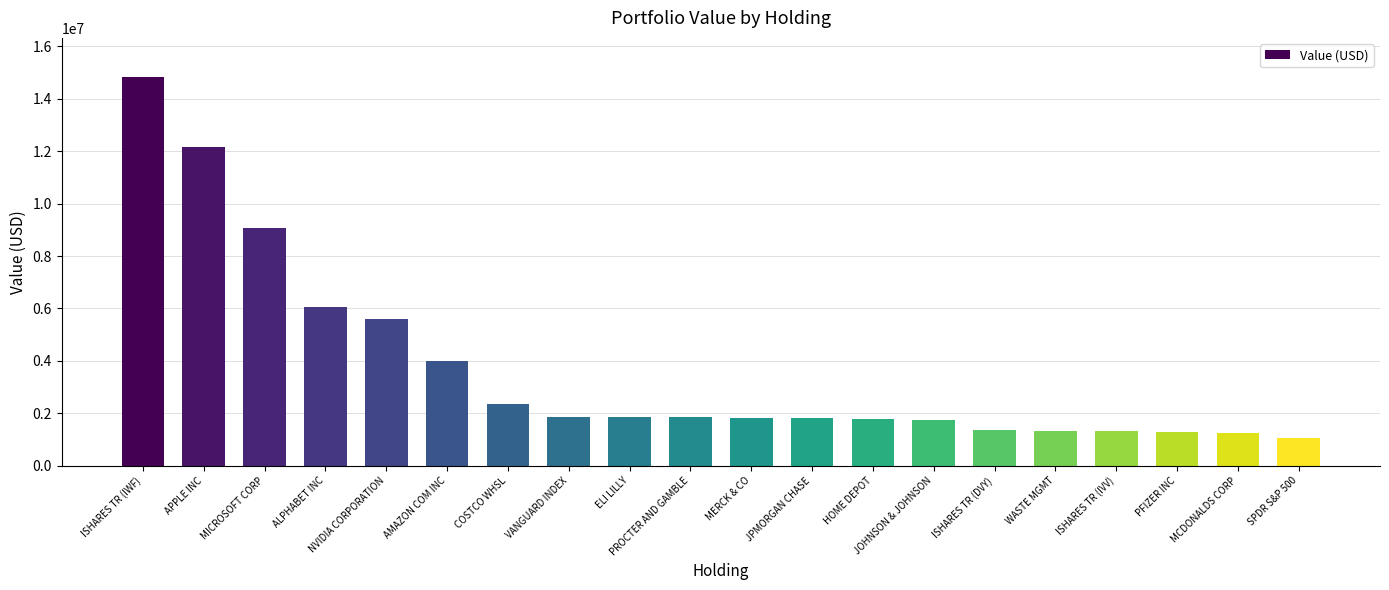

Does the chart contain stacked bars?

No